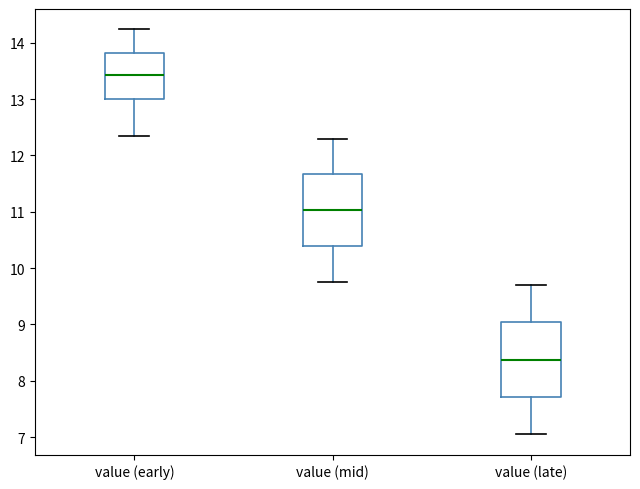

Reading left to right, transcribe this box plot: for each box, give where its median line is, the range the box spans, and where its two whiskers end, as read against the y-axis. The values are not printed on the chart, so give them approximately, as read against the axis.

value (early): median 13.4, box 13.0 to 13.8, whiskers 12.4 to 14.2
value (mid): median 11.0, box 10.4 to 11.7, whiskers 9.8 to 12.3
value (late): median 8.4, box 7.7 to 9.0, whiskers 7.1 to 9.7